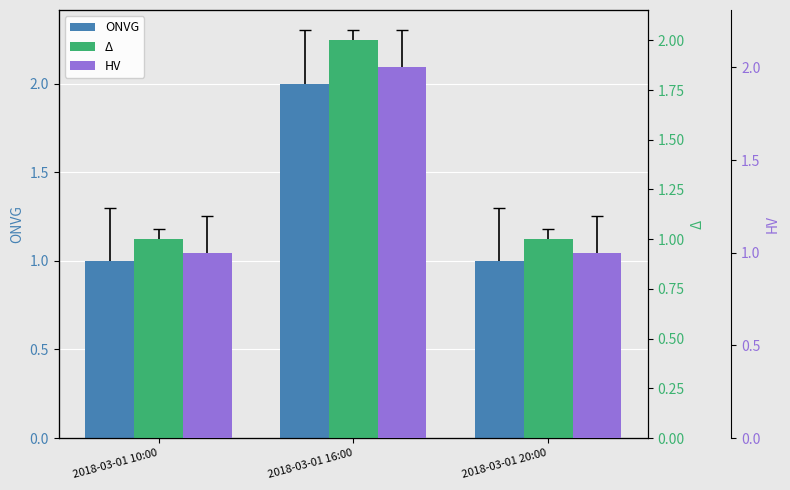

Reading right to left, what are all the values shown in this chart?

ONVG: 1	2	1
Δ: 1	2	1
HV: 1	2	1